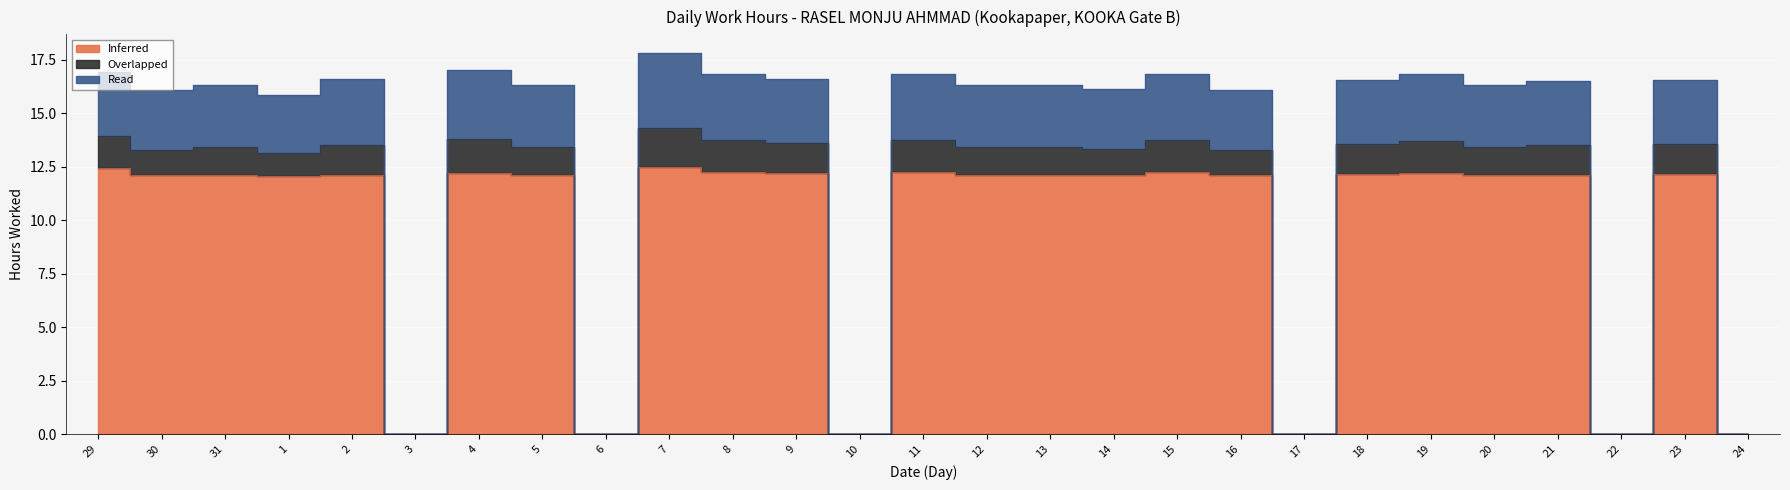

Which series changed the most between 30 and 12?

Overlapped